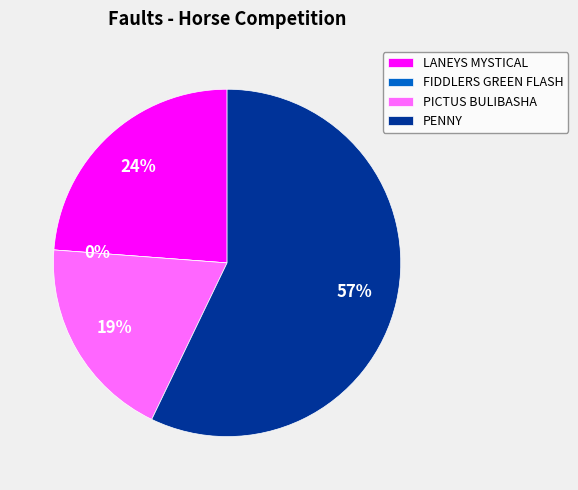

To the nearest percent, what is the combined percentage of PICTUS BULIBASHA and FIDDLERS GREEN FLASH?

19%